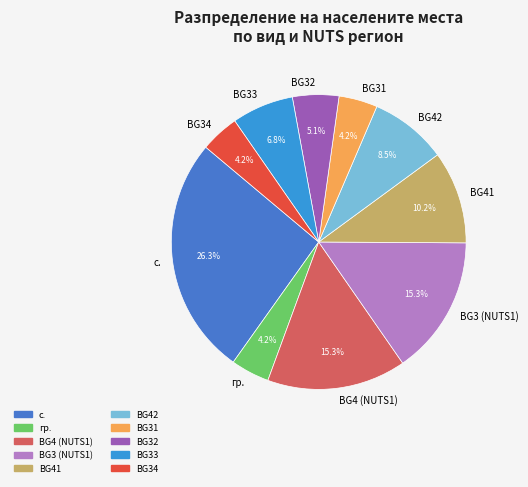

Which has a higher value, BG34 or BG33?

BG33